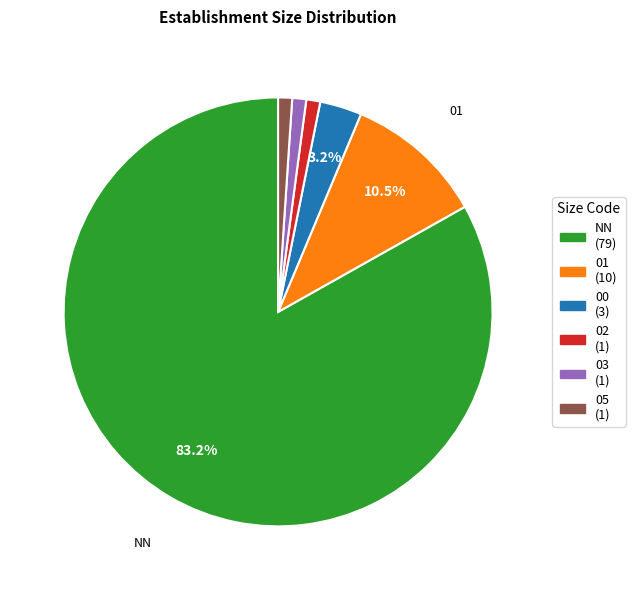

Count the number of slices in the pie.

6